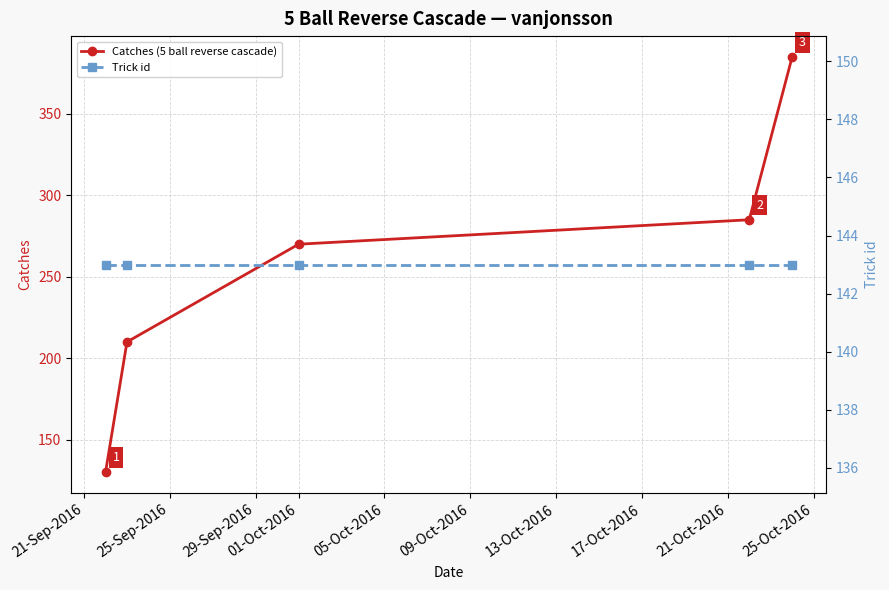

How many times do Trick id and Catches (5 ball reverse cascade) cross each other?

1